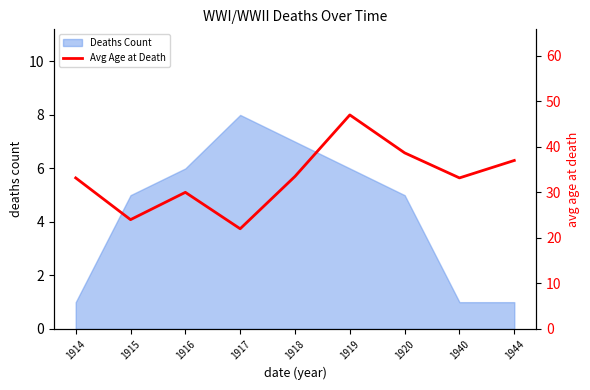

How many lines are shown in the chart?

1